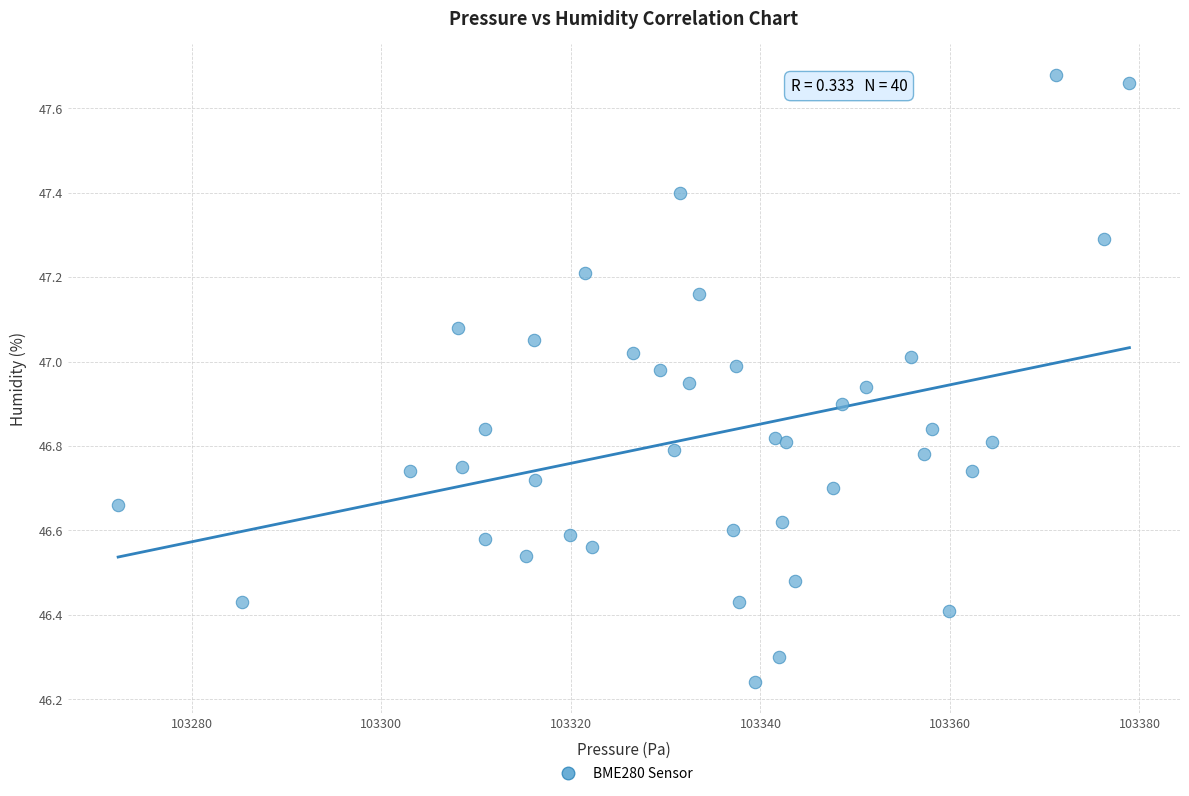

What is the range of X values (max minus min)?

106.7